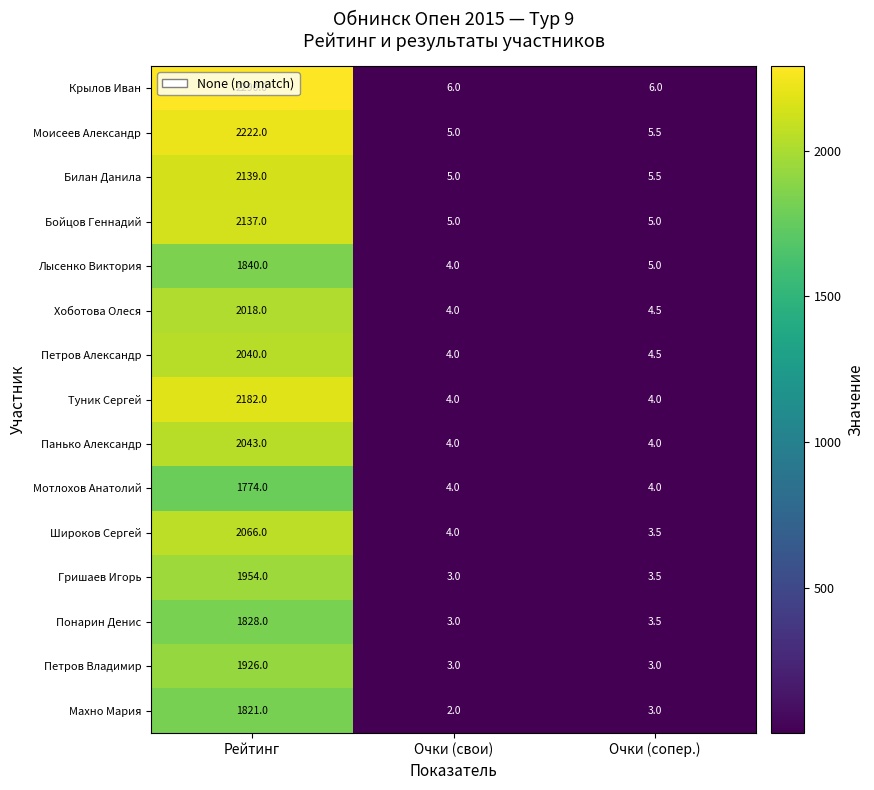

What is the maximum value shown in the chart?

2290.0